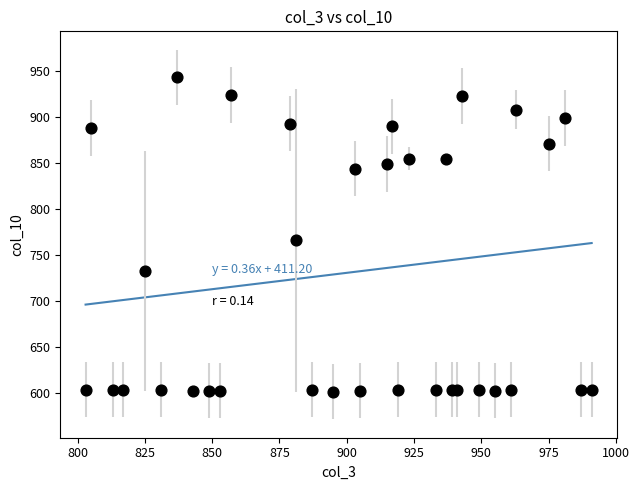

What Y value in the scatter plot is closest to 772?

766.5